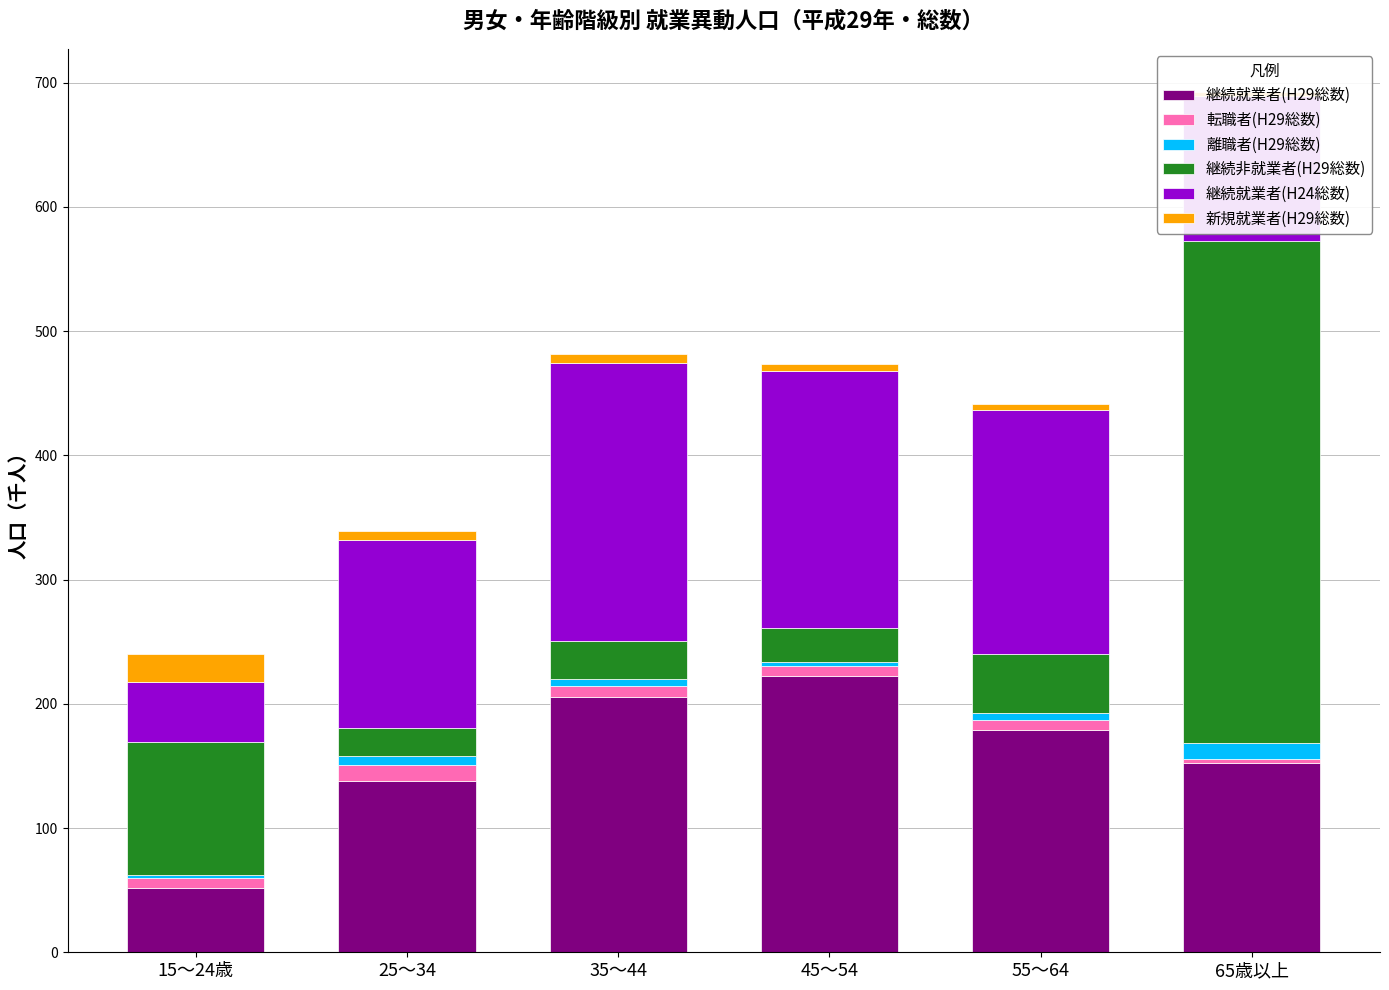

Between 35～44 and 65歳以上, which series saw the biggest shift?

継続非就業者(H29総数)